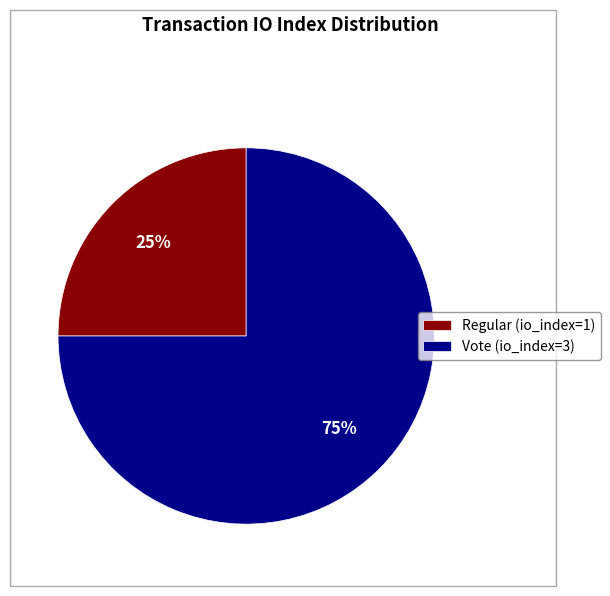

Approximately how many times larger is the value at Vote (io_index=3) compared to Regular (io_index=1)?

3.0